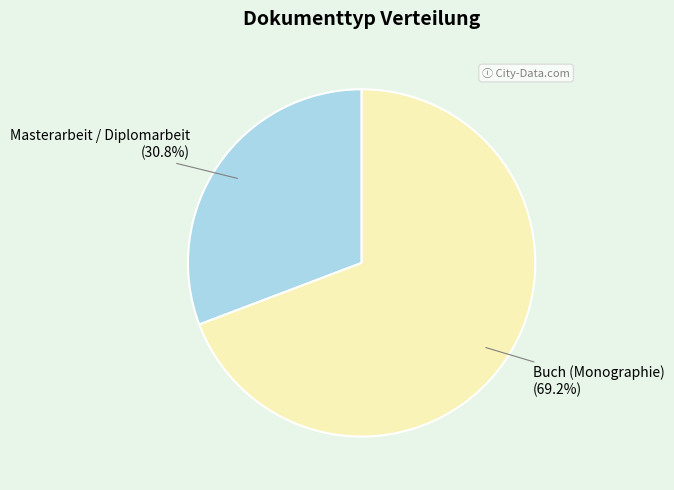

Does any single category account for the majority?

Yes